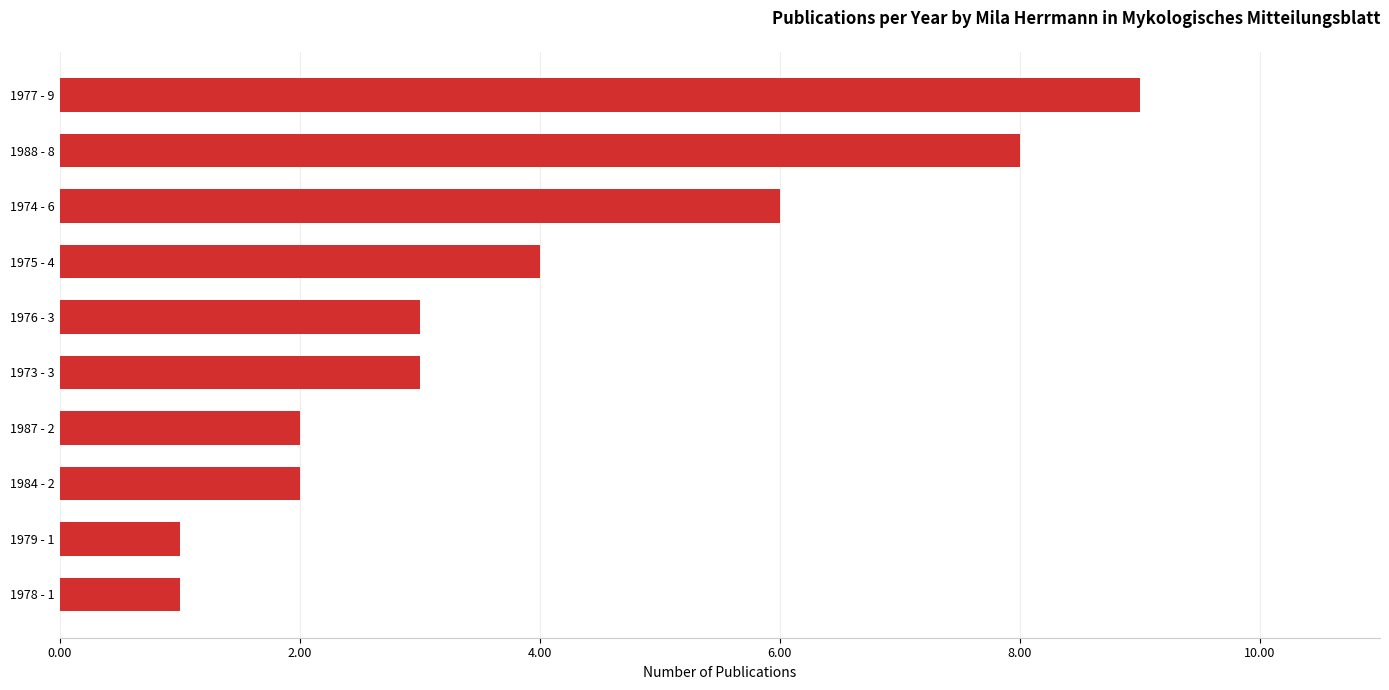

At which category does the chart reach its peak across all series?

1977 - 9